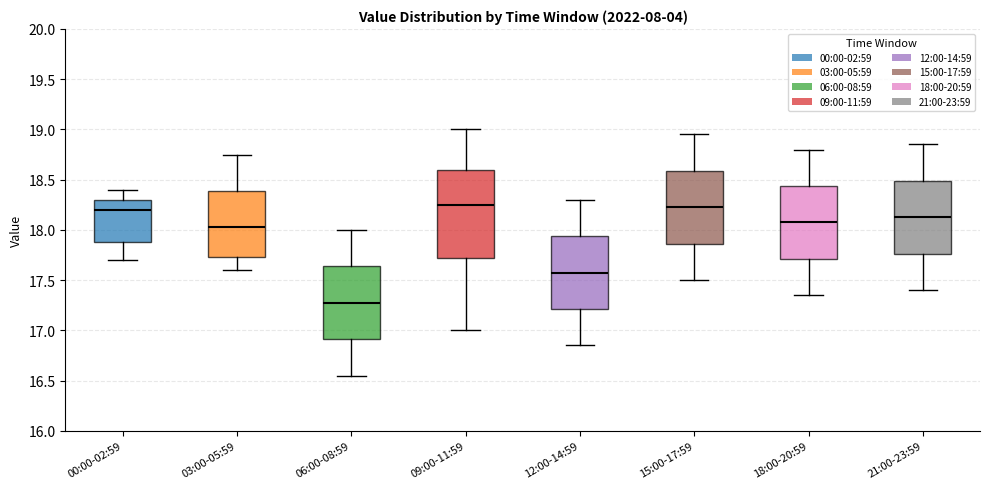

Which box's median line is the lowest?

06:00-08:59